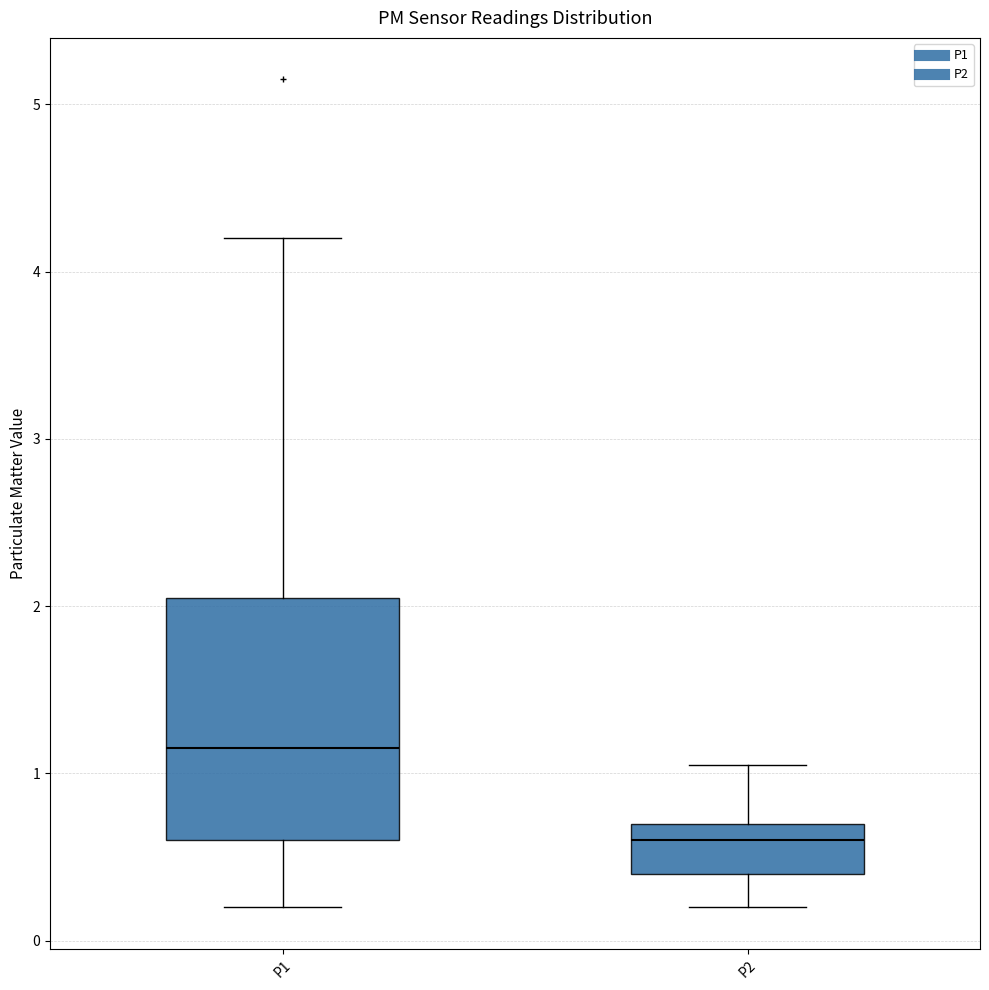

Where is the upper edge of the box for P1 on the y-axis? The values are not printed on the chart, so give them approximately, as read against the axis.

2.1